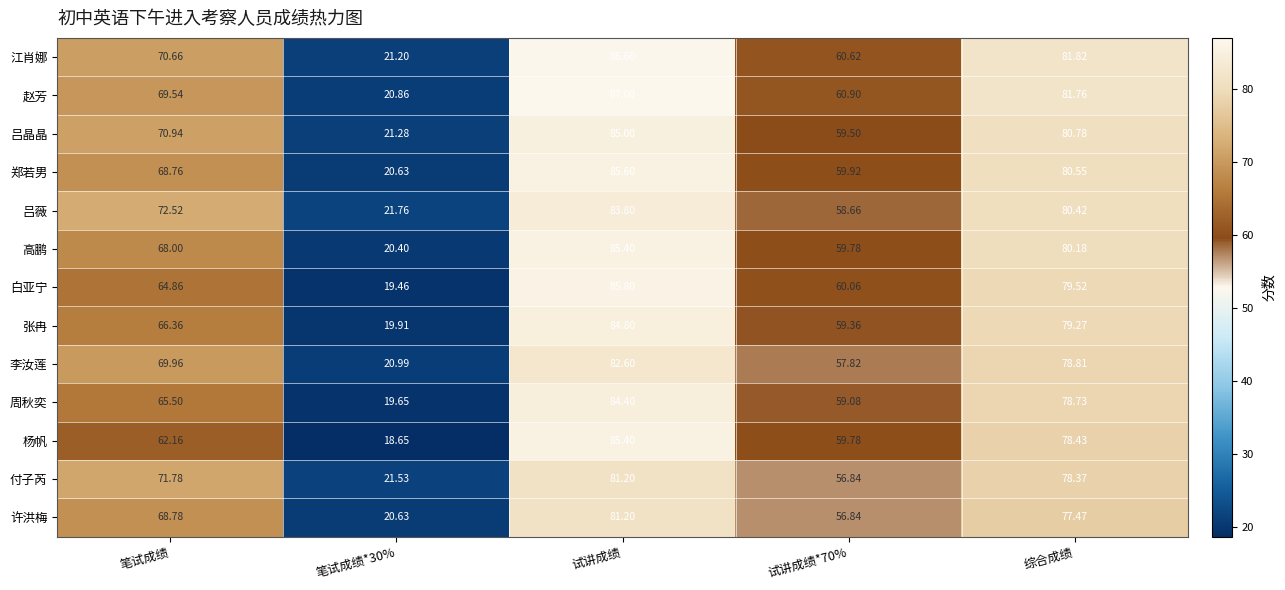

At which label does 张冉 first exceed 66?

笔试成绩